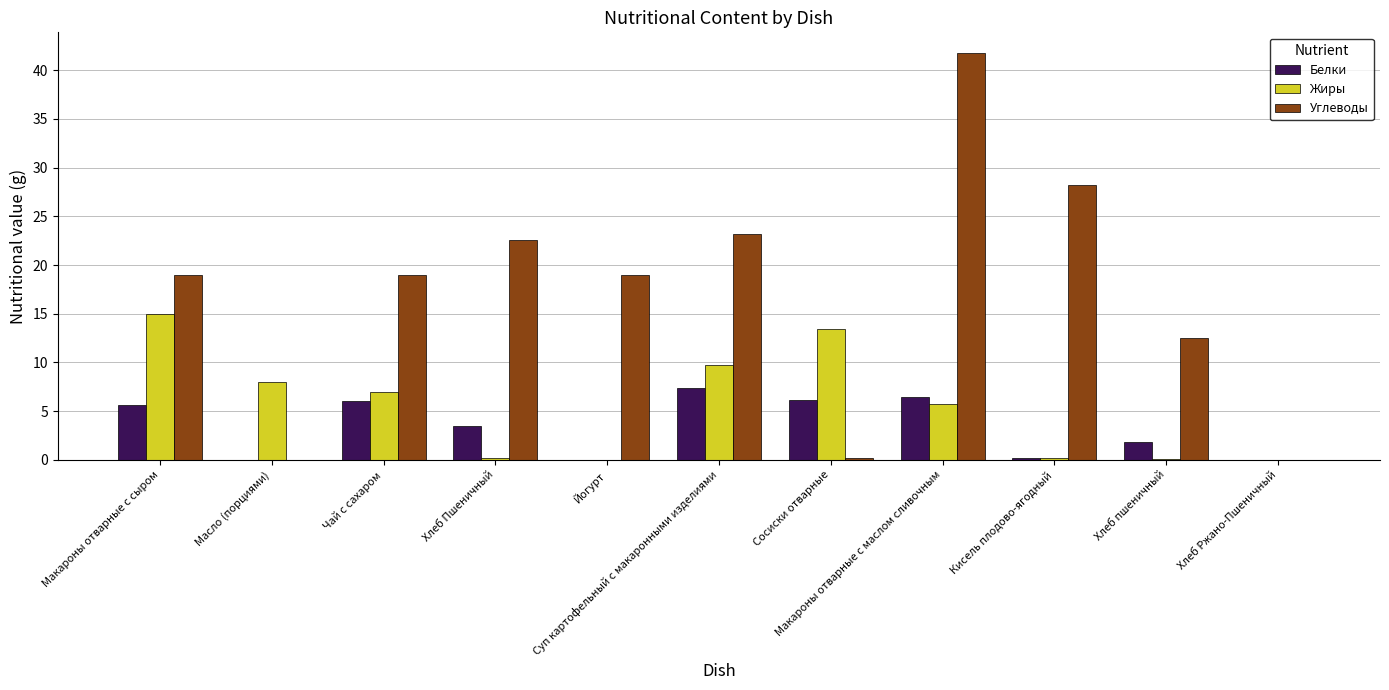

How many distinct data groups are displayed?

3